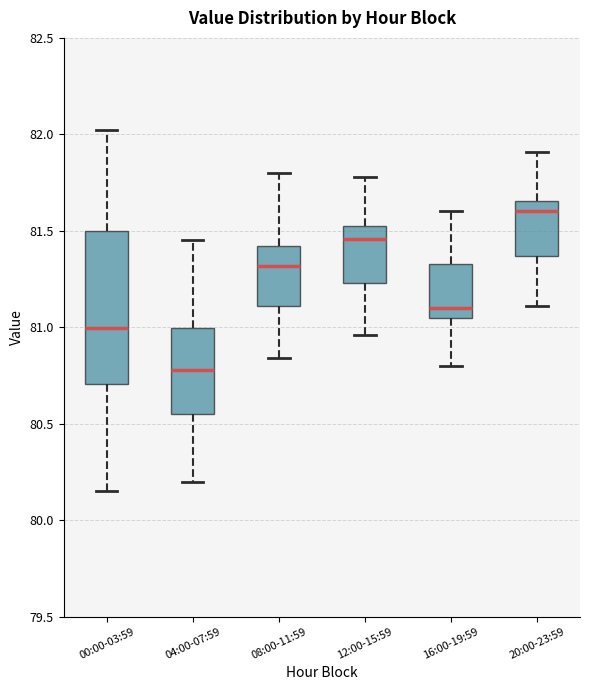

Reading left to right, read every box against the y-axis: the position of its median line, the range the box covers, and the ends of its whiskers. The values are not printed on the chart, so give them approximately, as read against the axis.

00:00-03:59: median 81.00, box 80.70 to 81.50, whiskers 80.15 to 82.00
04:00-07:59: median 80.80, box 80.55 to 81.00, whiskers 80.20 to 81.45
08:00-11:59: median 81.30, box 81.10 to 81.40, whiskers 80.85 to 81.80
12:00-15:59: median 81.45, box 81.25 to 81.50, whiskers 80.95 to 81.80
16:00-19:59: median 81.10, box 81.05 to 81.35, whiskers 80.80 to 81.60
20:00-23:59: median 81.60, box 81.35 to 81.65, whiskers 81.10 to 81.90